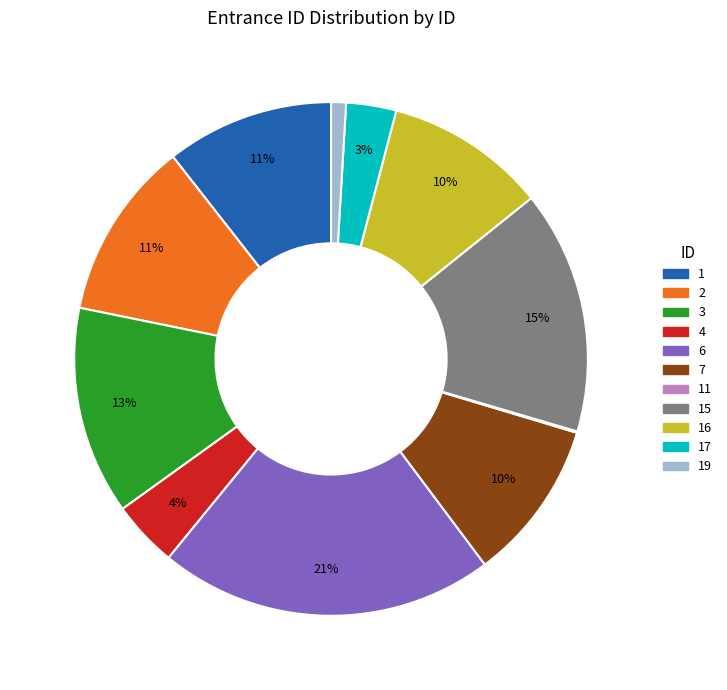

To the nearest percent, what is the difference between the 16 and 19 slice percentages?

9%